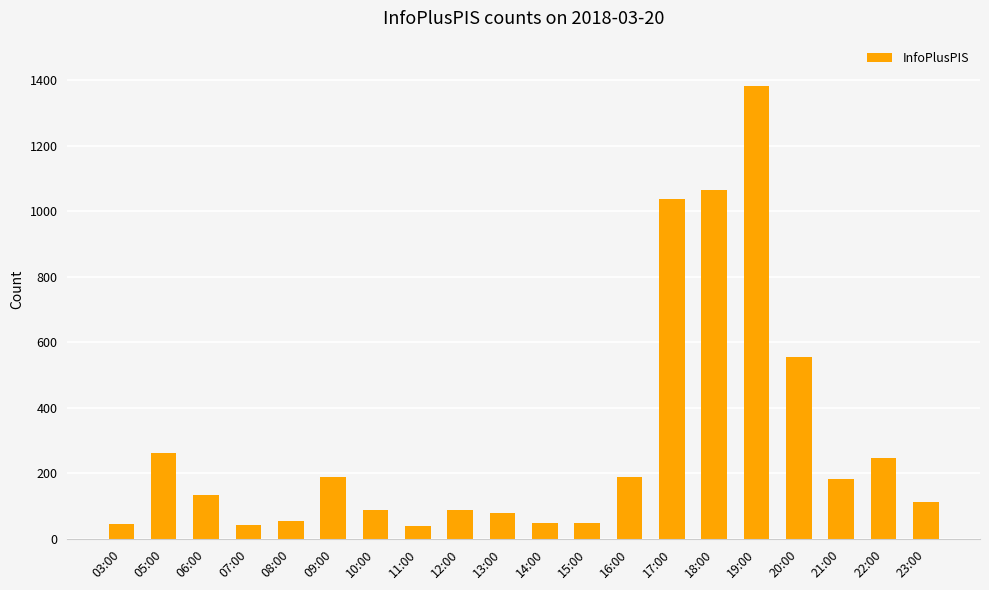

How many data points does each series have?

20